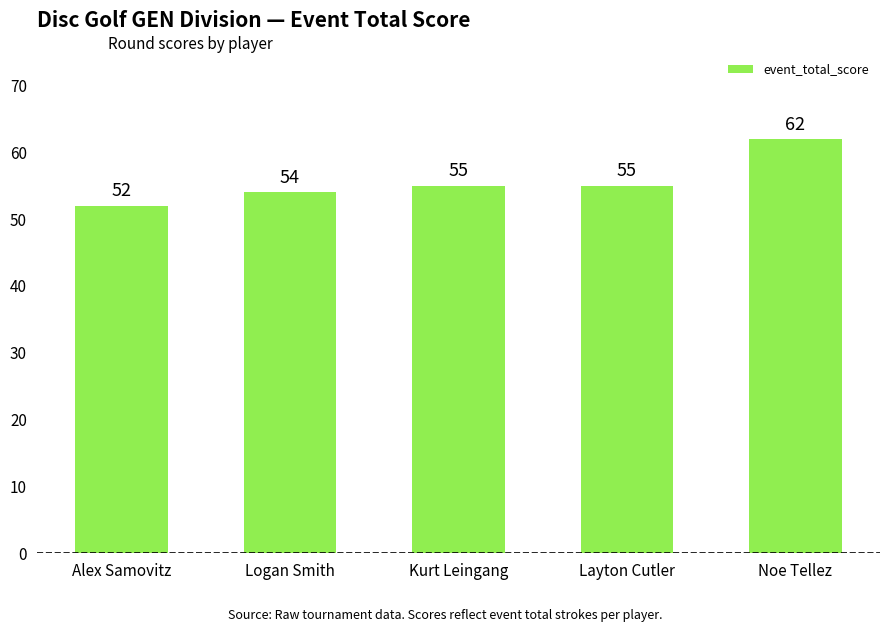

Between Logan Smith and Kurt Leingang, which is larger?

Kurt Leingang